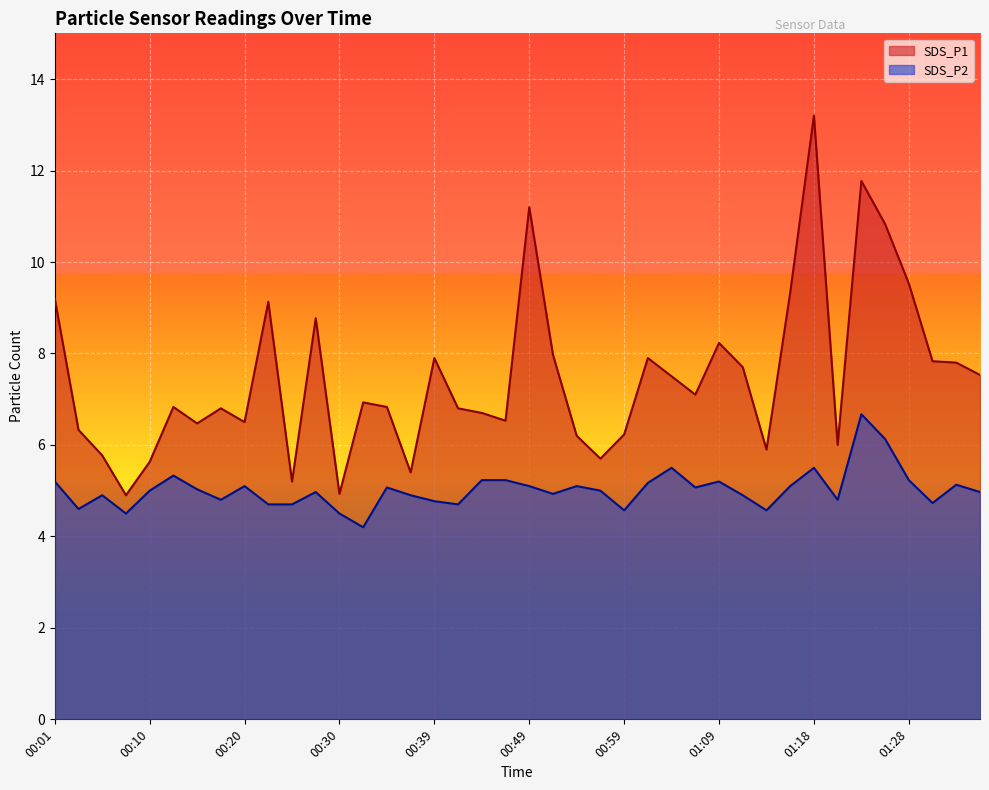

What is the label of the 9th point from the right?

01:16